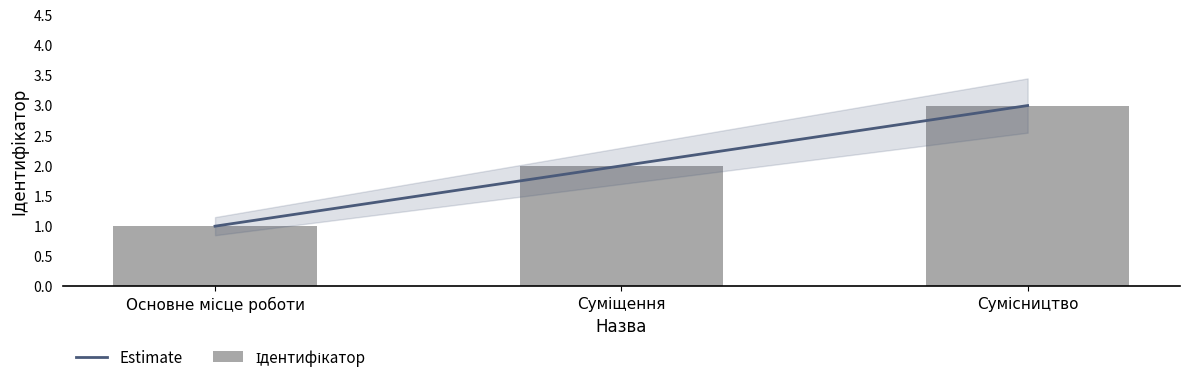

What is the change in value from Основне місце роботи to Сумісництво?

+2